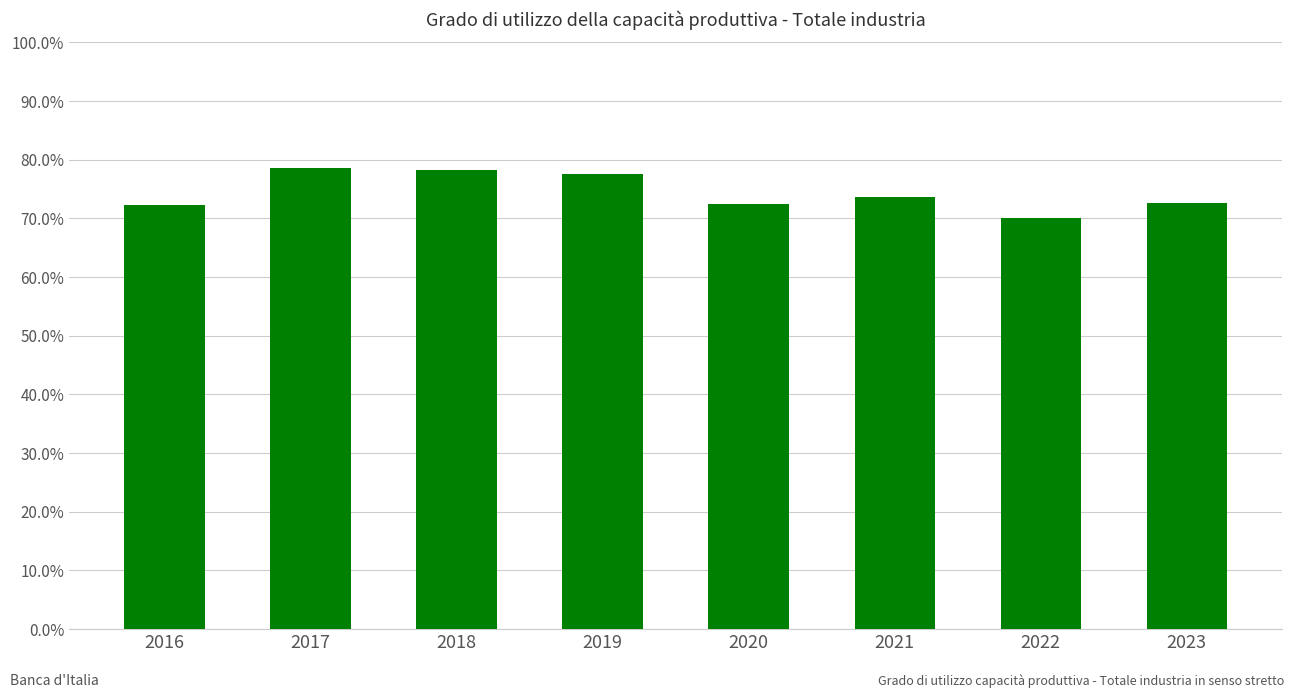

Where does the data first go above 73?

2017